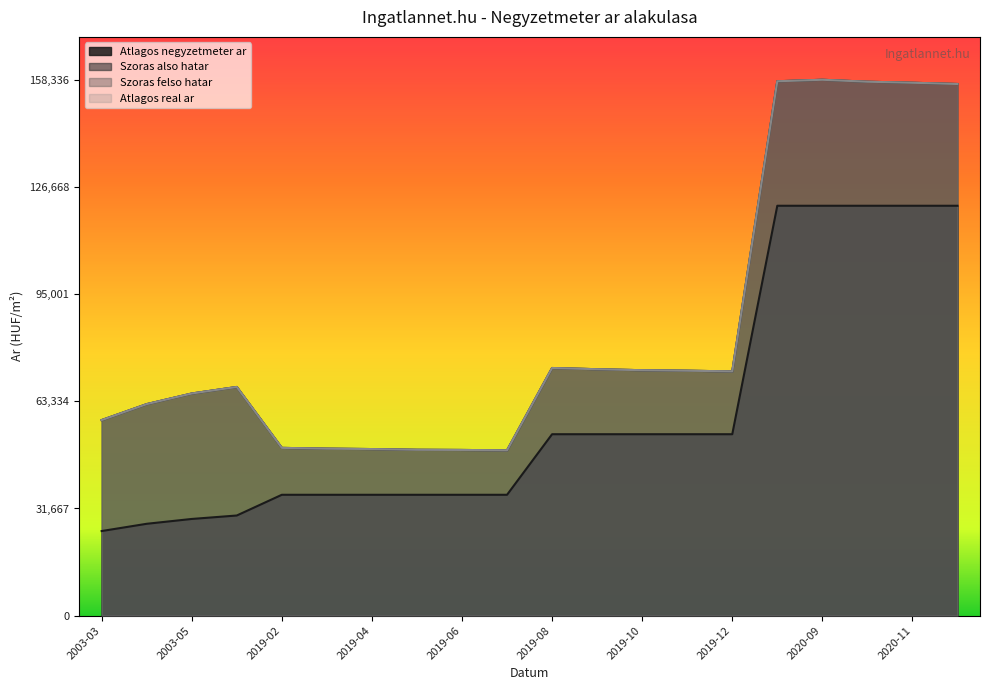

Is it true that Atlagos real ar equals 72375 at 2019-11?

True